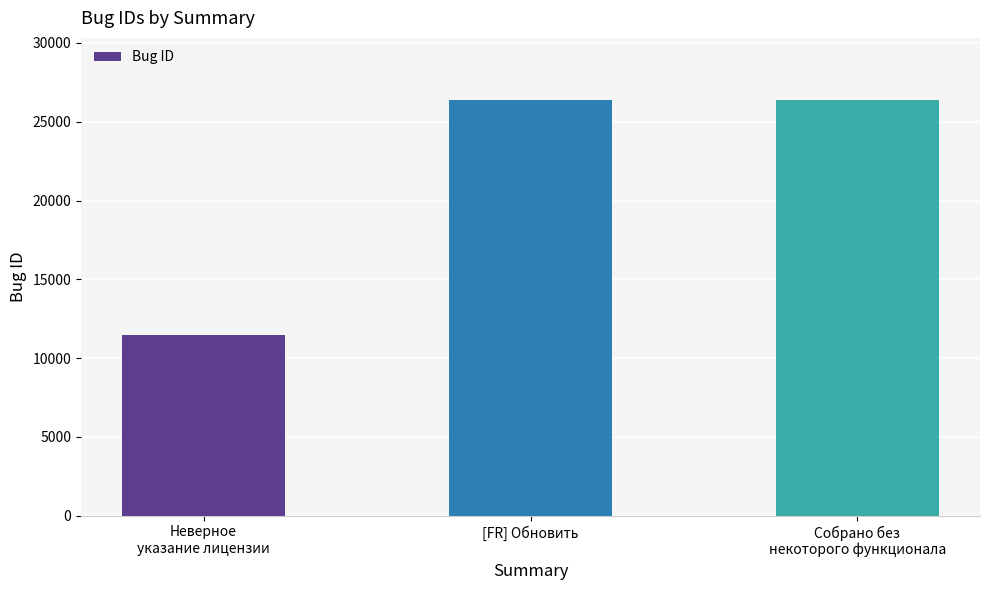

Which label corresponds to the smallest value in the chart?

Неверное
указание лицензии